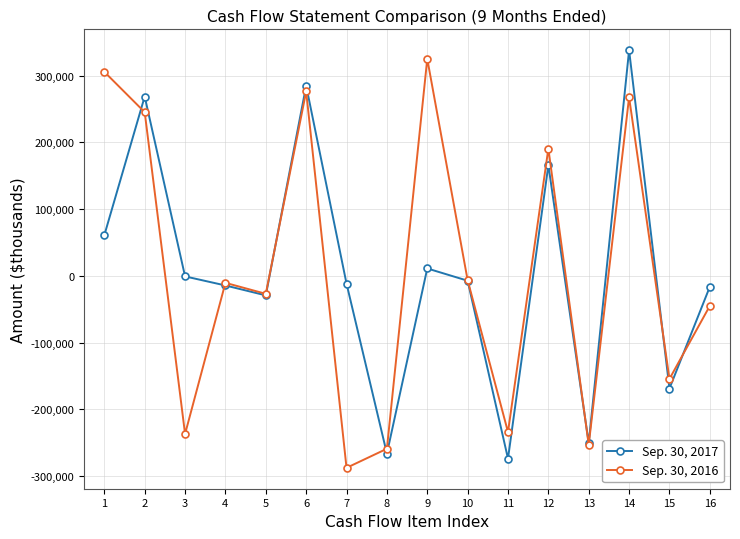

What is the greatest value displayed?

338290